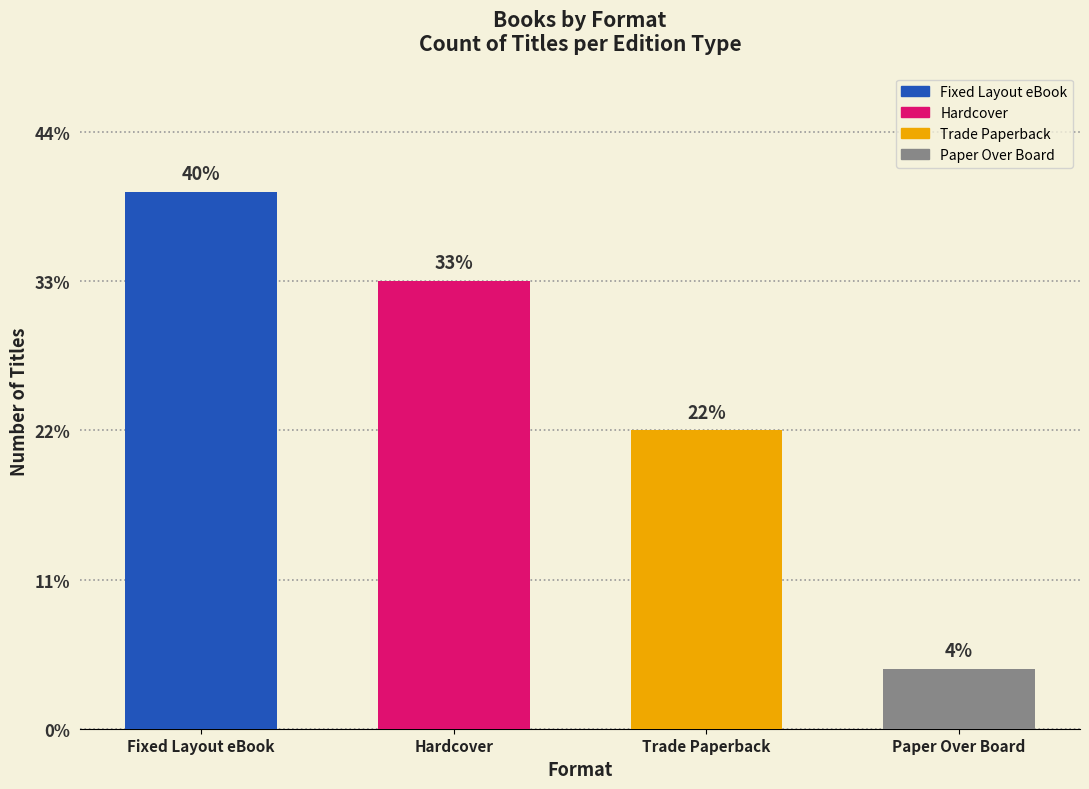

What position from the right is Hardcover?

3